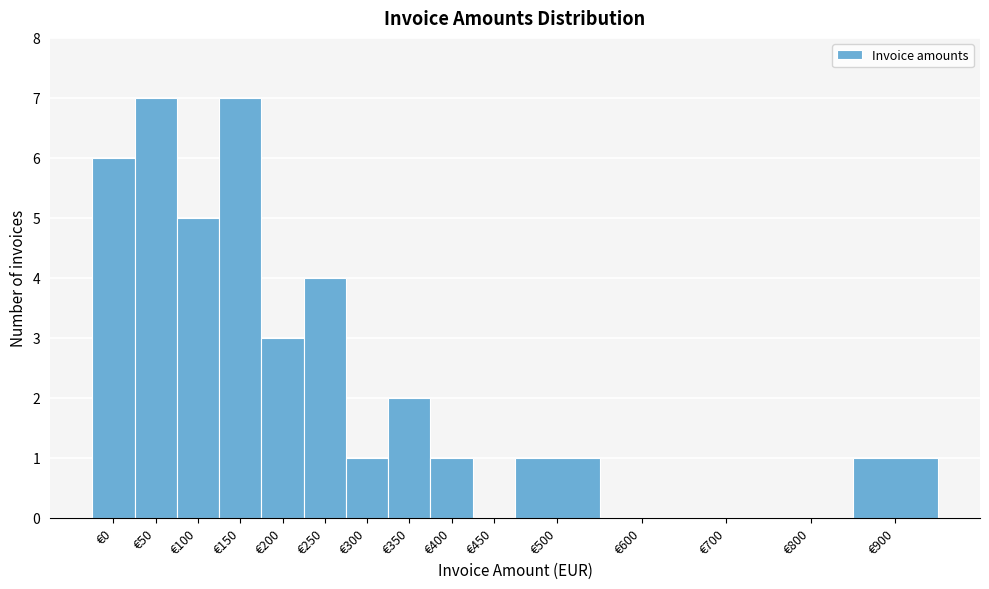

Reading left to right, transcribe all the data shown in this chart.

€0=6	€50=7	€100=5	€150=7	€200=3	€250=4	€300=1	€350=2	€400=1	€450=0	€500=1	€600=0	€700=0	€800=0	€900=1